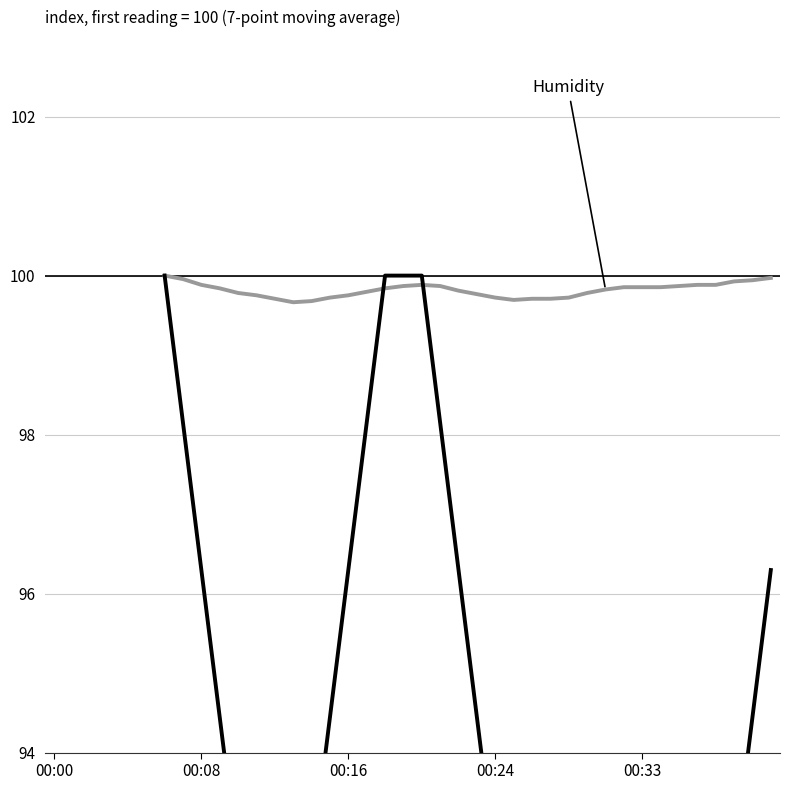

At which category does Temperature reach its first local valley?

25